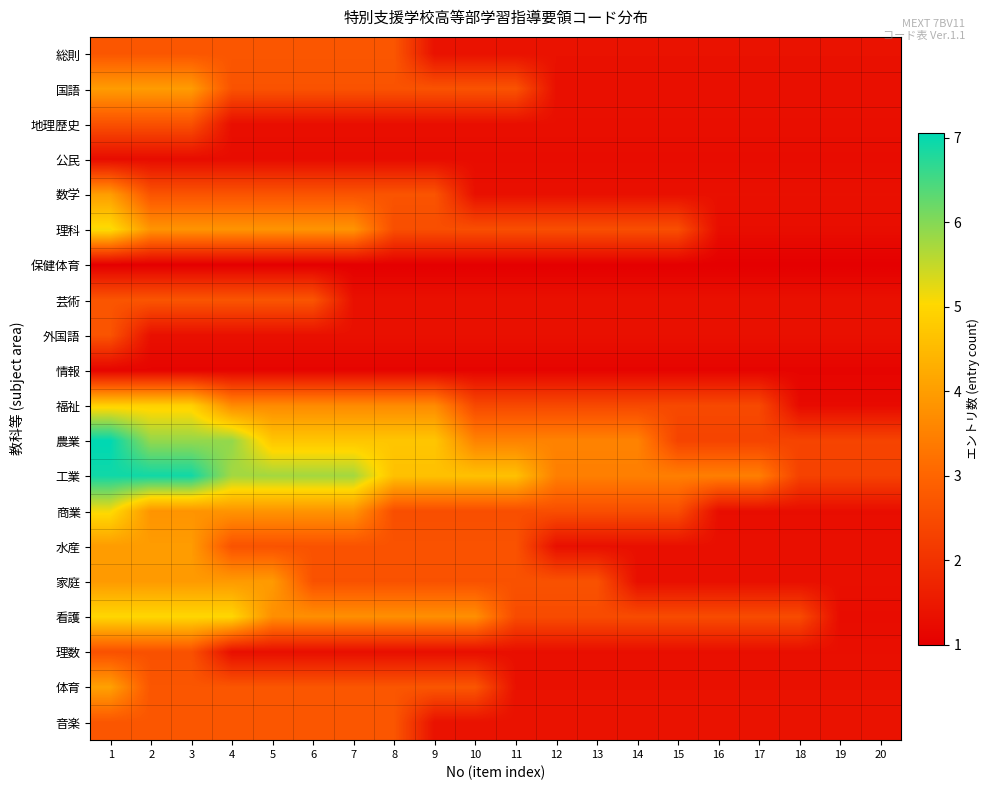

How many data points does each series have?

20